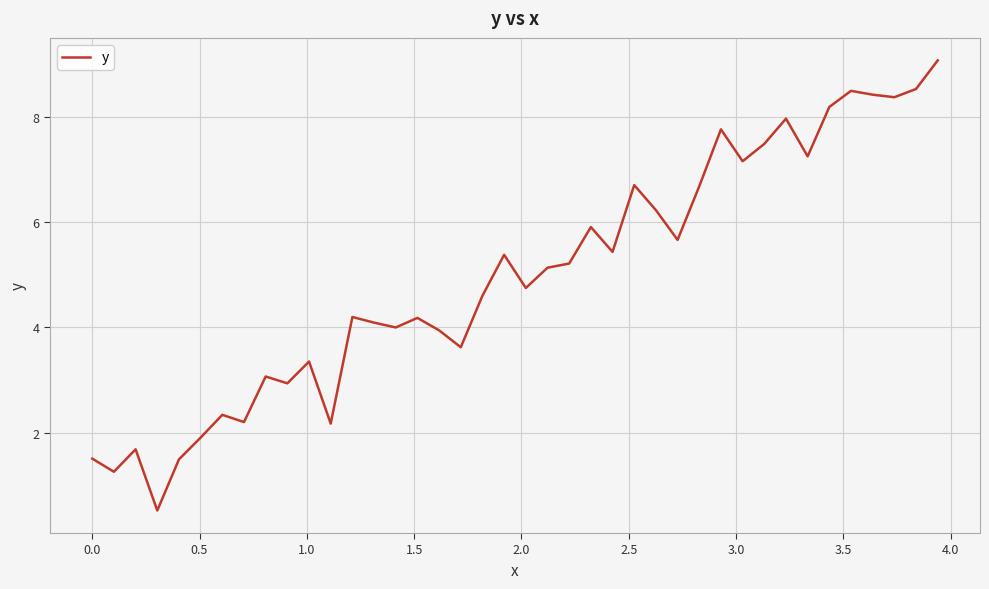

Does the chart display data point markers on the line(s)?

No